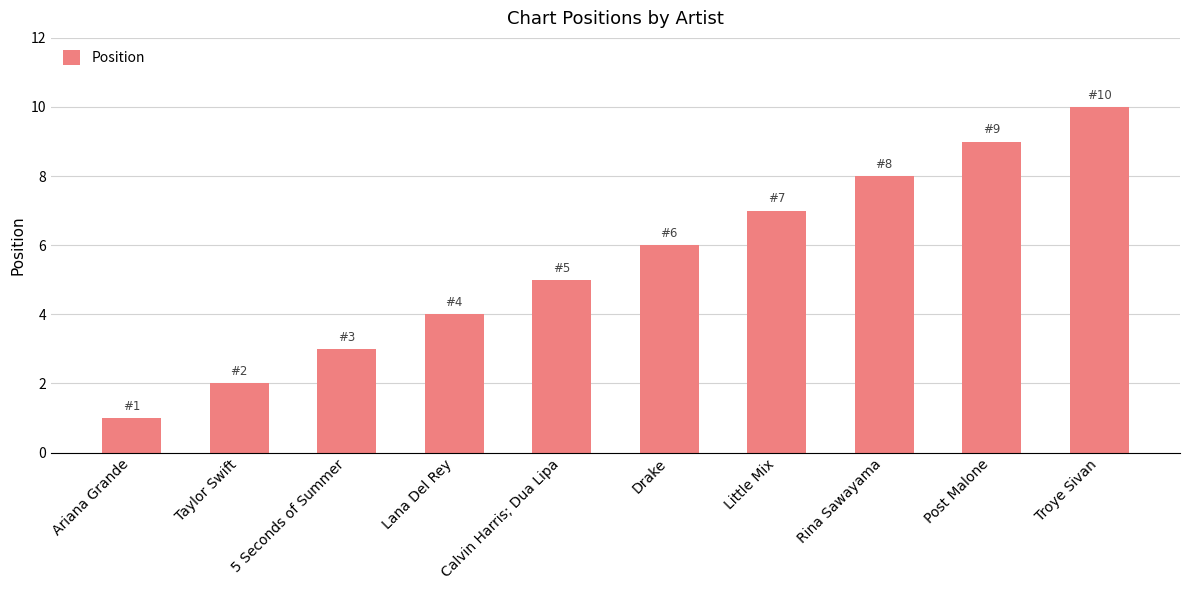

What is the label of the 2nd bar from the right?

Post Malone